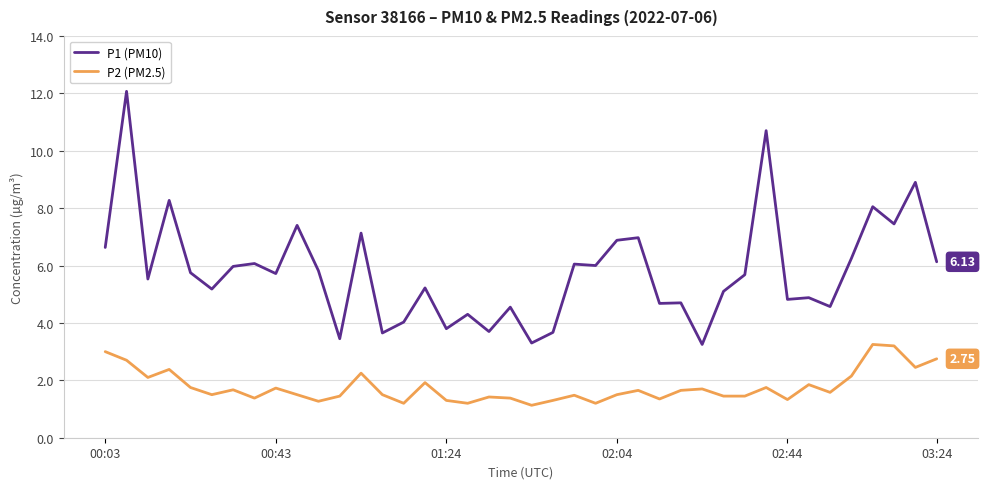

Rank the series by their maximum value, from highest to lowest.

P1 (PM10), P2 (PM2.5)